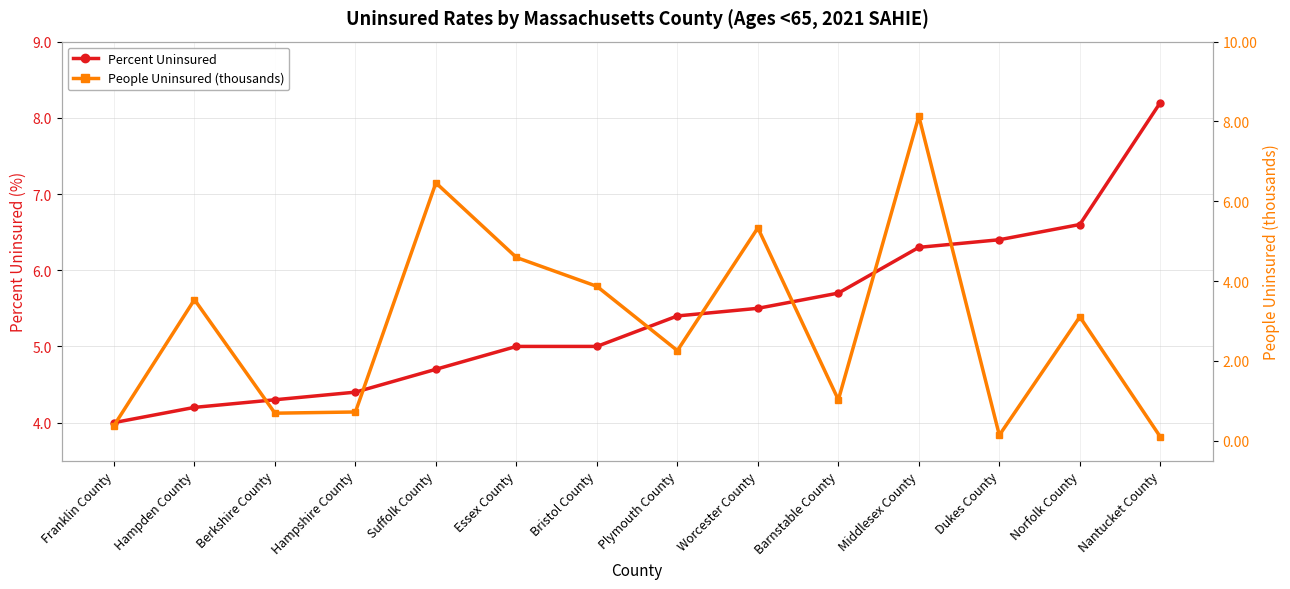

Does the chart have visible grid lines?

Yes